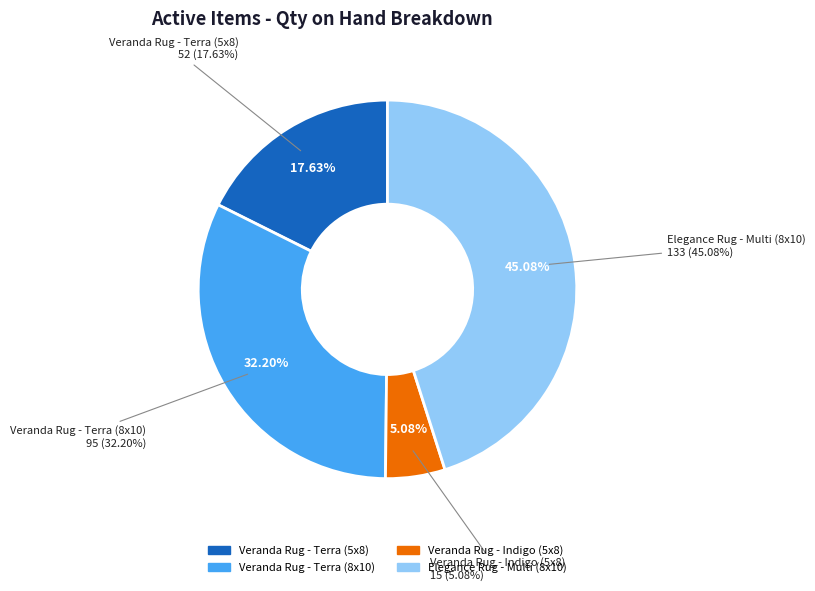

Rank the categories by value from highest to lowest.

Elegance Rug - Multi (8x10), Veranda Rug - Terra (8x10), Veranda Rug - Terra (5x8), Veranda Rug - Indigo (5x8)